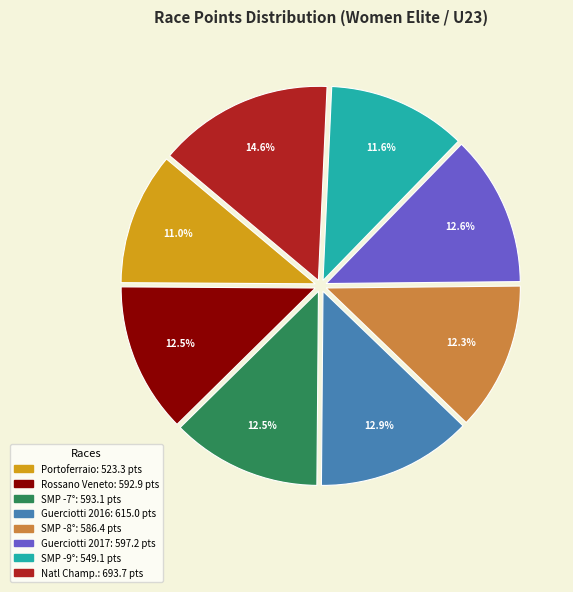

How many slices are in this pie chart?

8